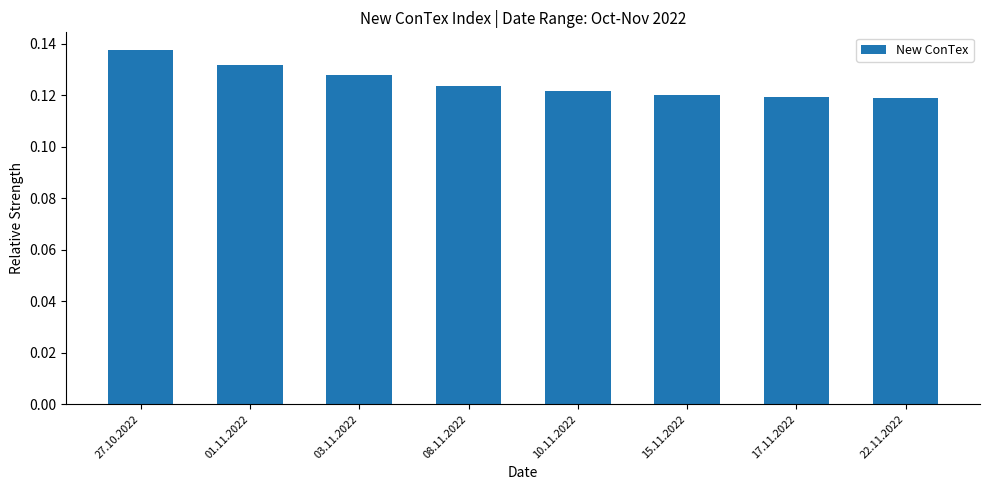

What is the label of the 1st bar from the left?

27.10.2022